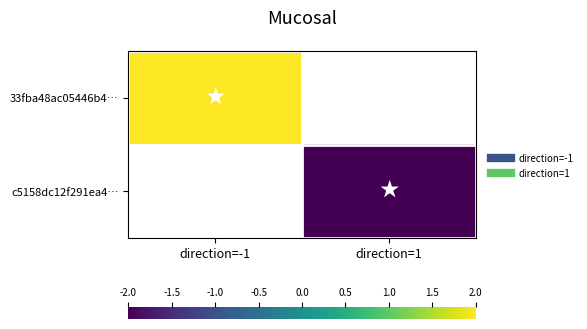

The value of c5158dc12f291ea4… at direction=1 is -1.3. True or false?

False